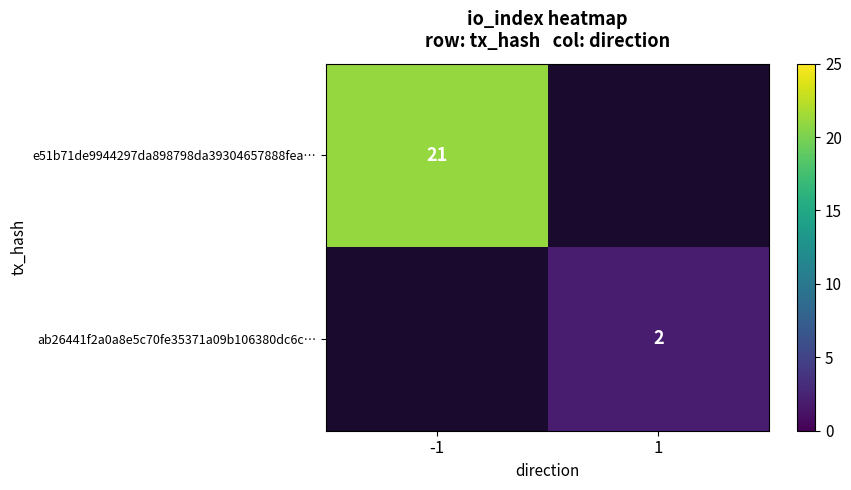

The value of e51b71de9944297da898798da39304657888fea… at -1 is 21. True or false?

True